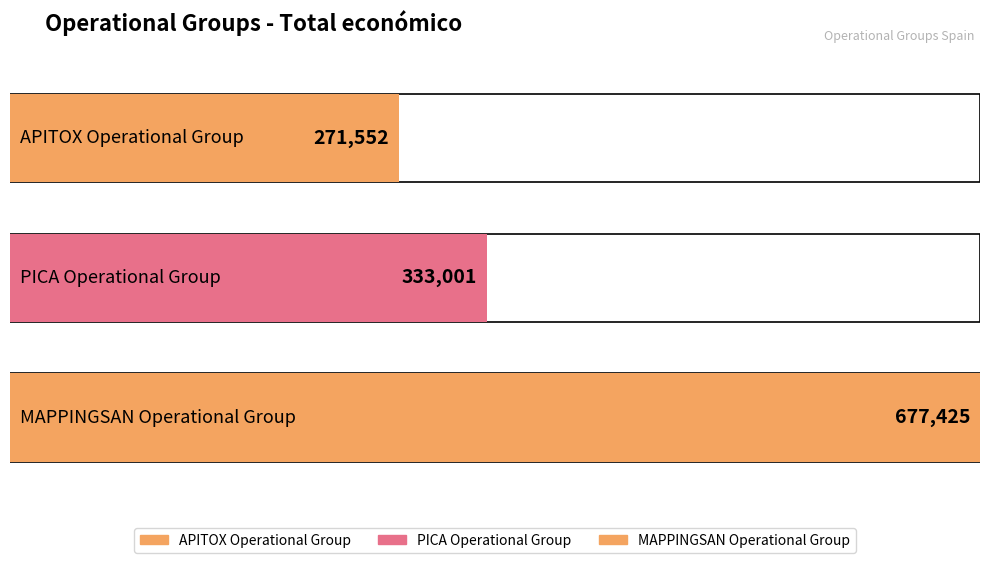

Reading left to right, extract all data points from this chart.

271552	333001	677425